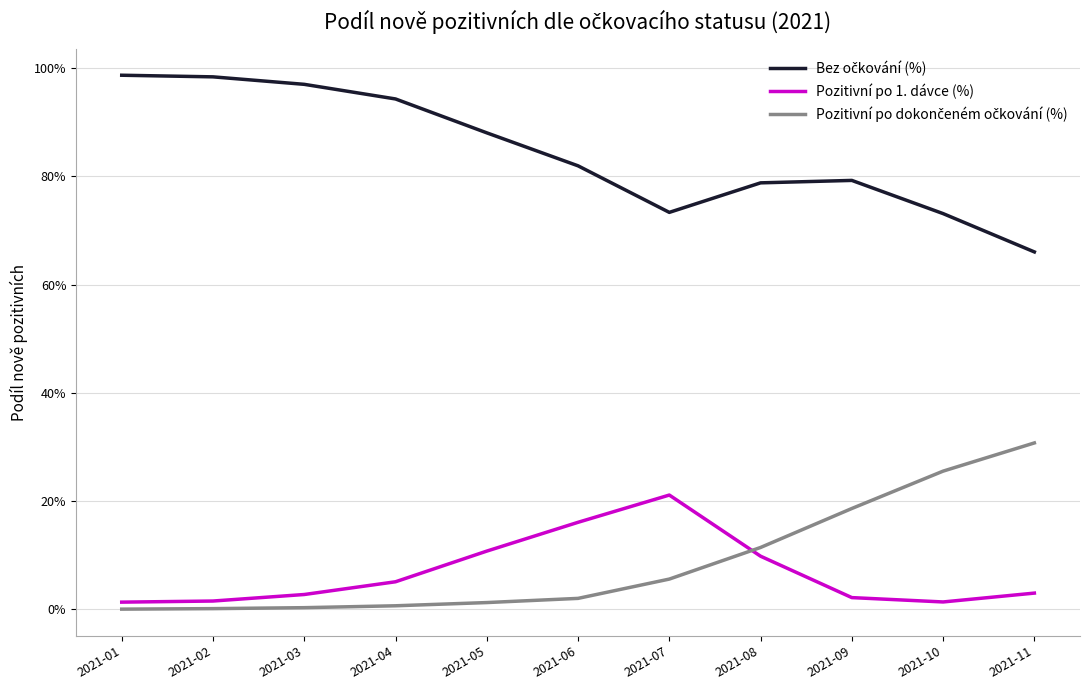

True or false: Pozitivní po dokončeném očkování (%) and Bez očkování (%) cross at least once.

False